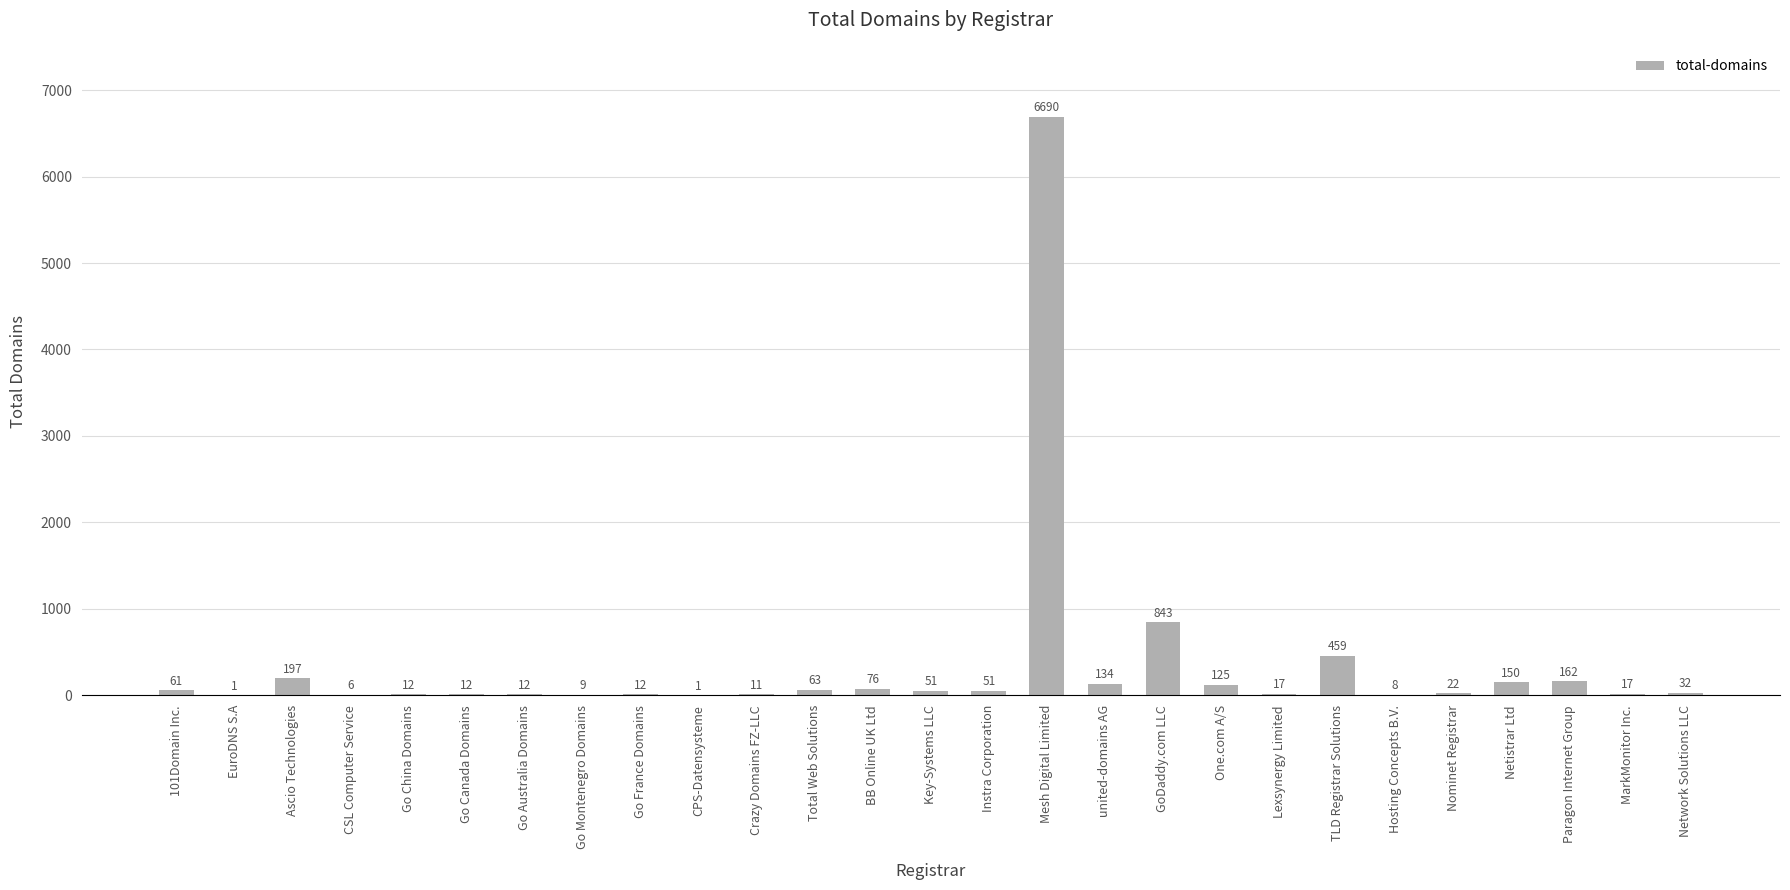

What is the approximate value at Netistrar Ltd?

150